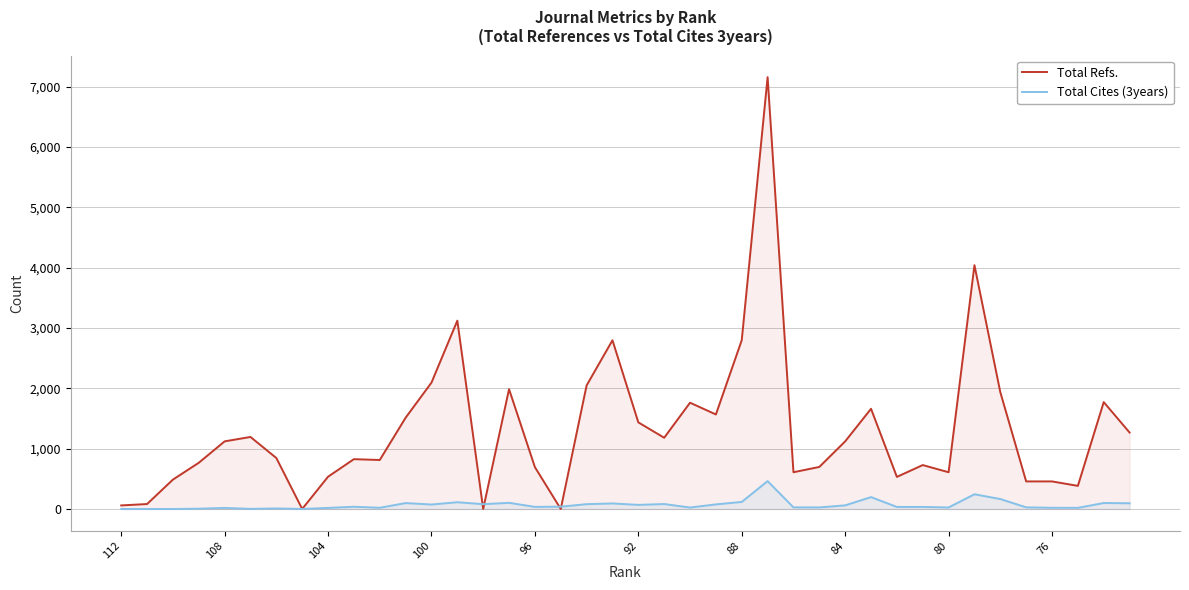

What is the maximum value shown in the chart?

7159